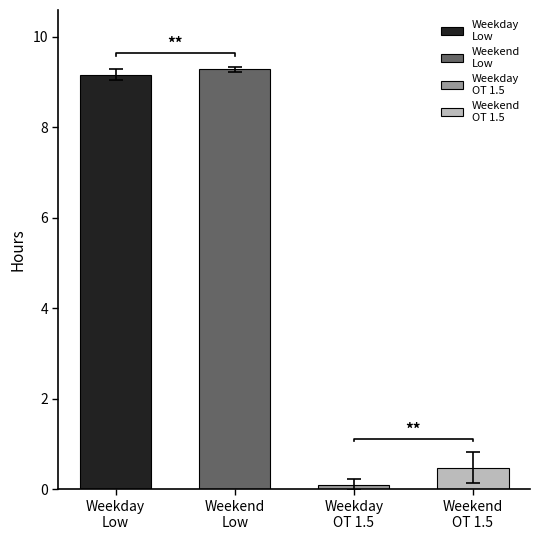

Is it true that Low equals 2.6 at 13?

False